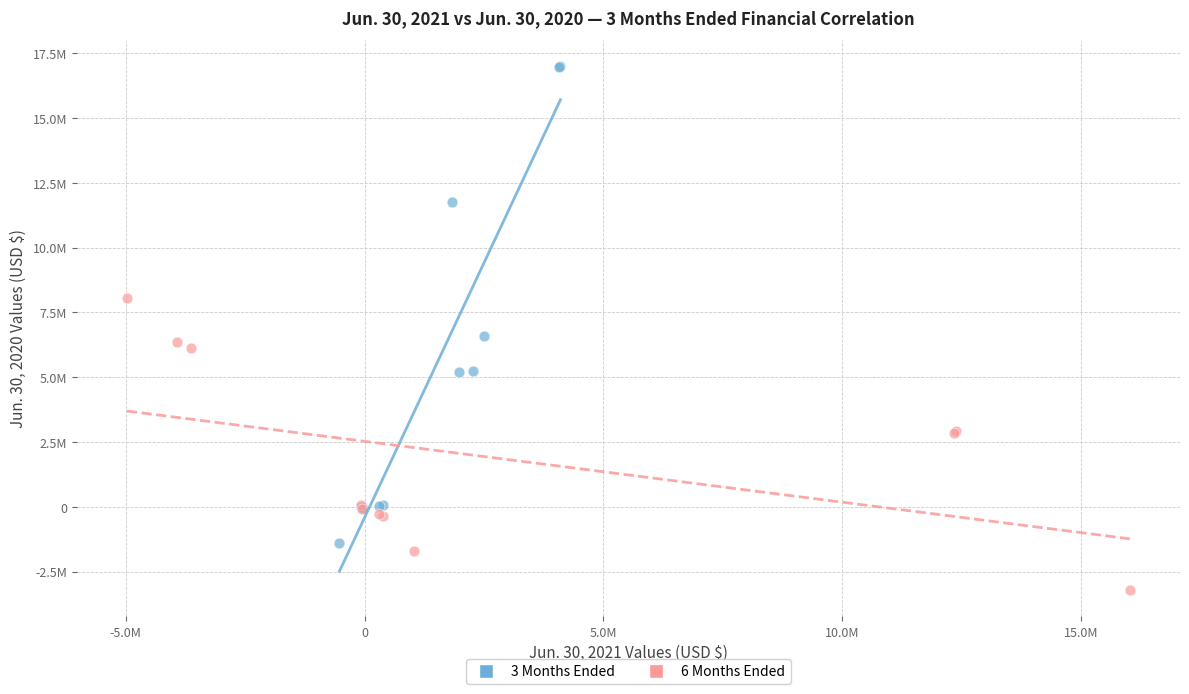

Which series contains the highest Y value?

3 Months Ended